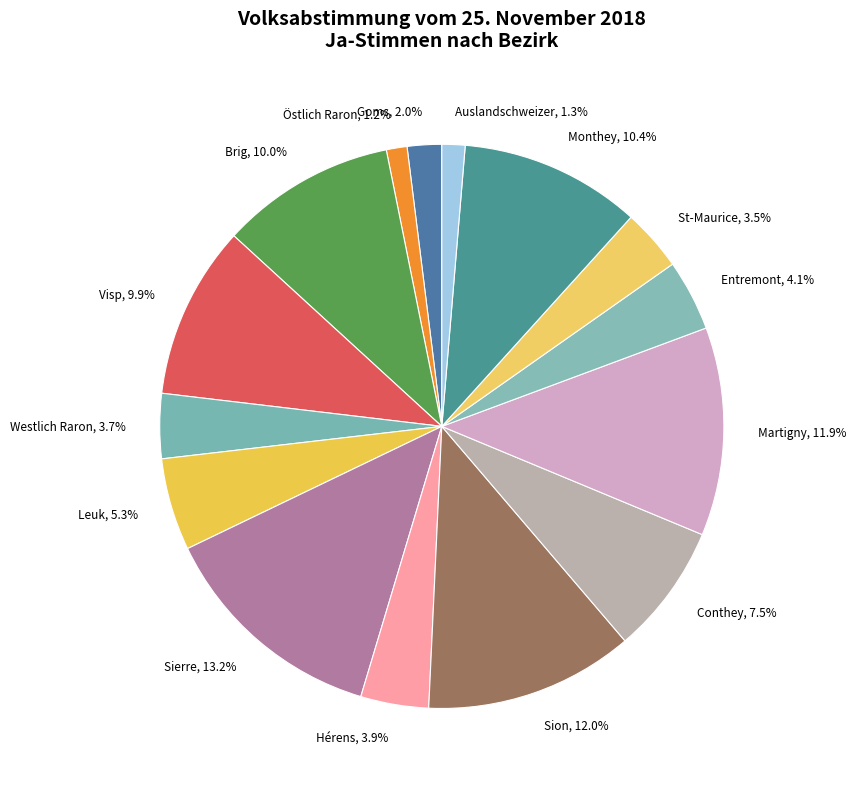

What is the largest slice in the pie chart?

Sierre, 13.2%